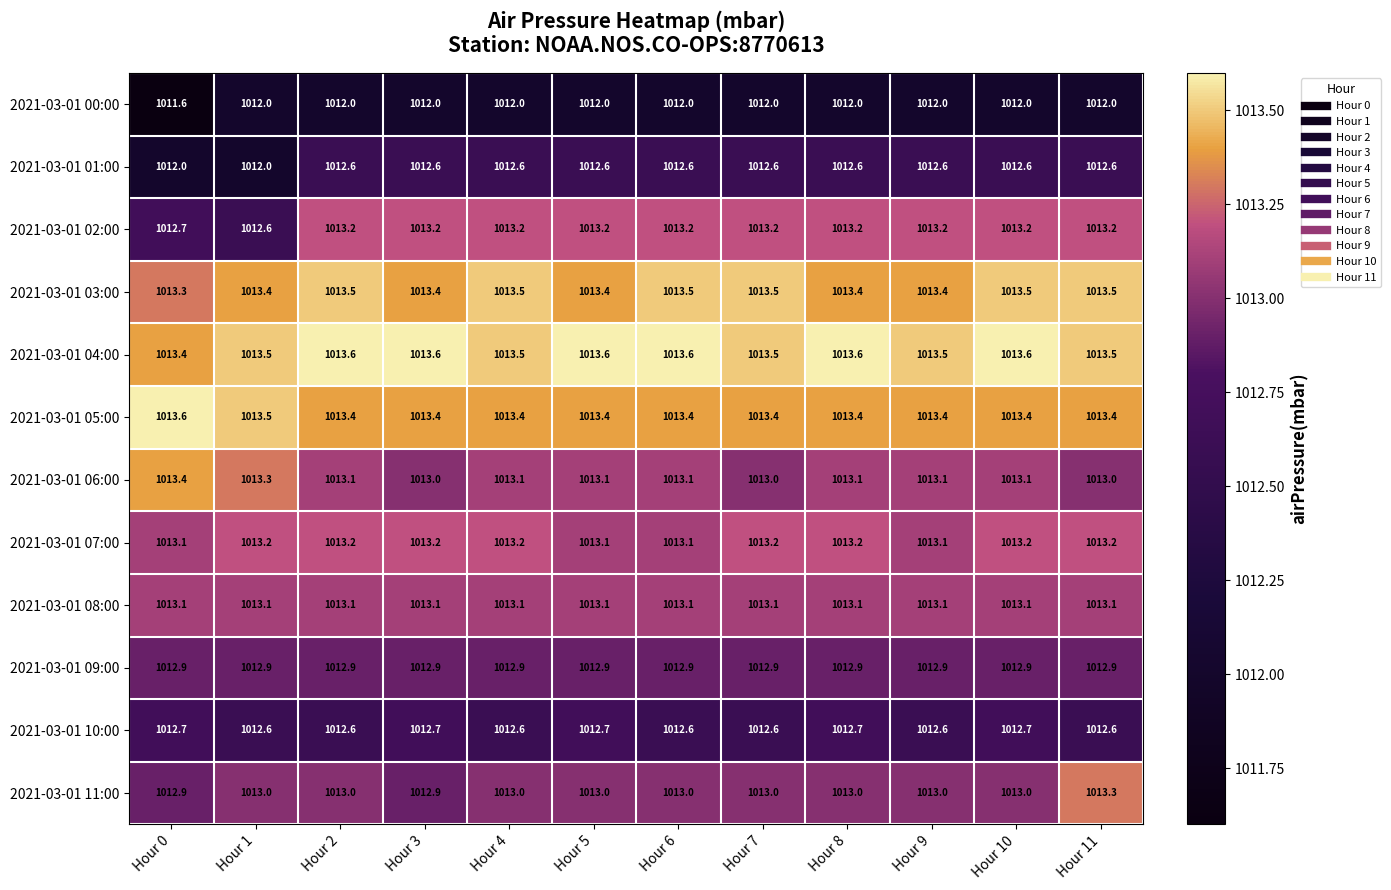

What is the minimum value for 2021-03-01 06:00?

1013.0